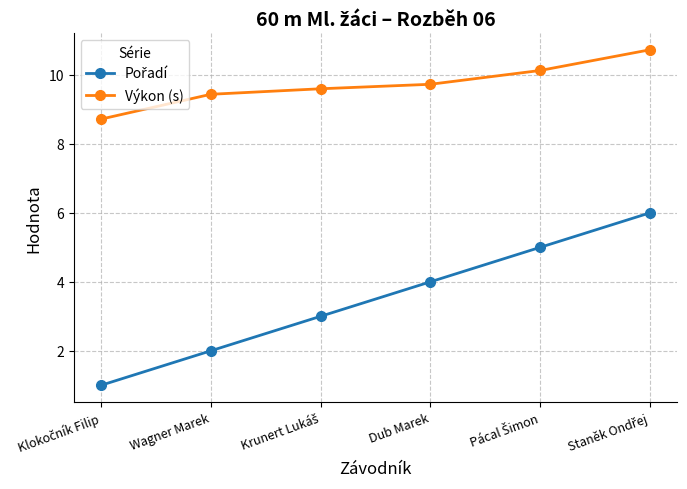

What is the difference between the second highest and second lowest values in the Výkon (s) series?

0.7